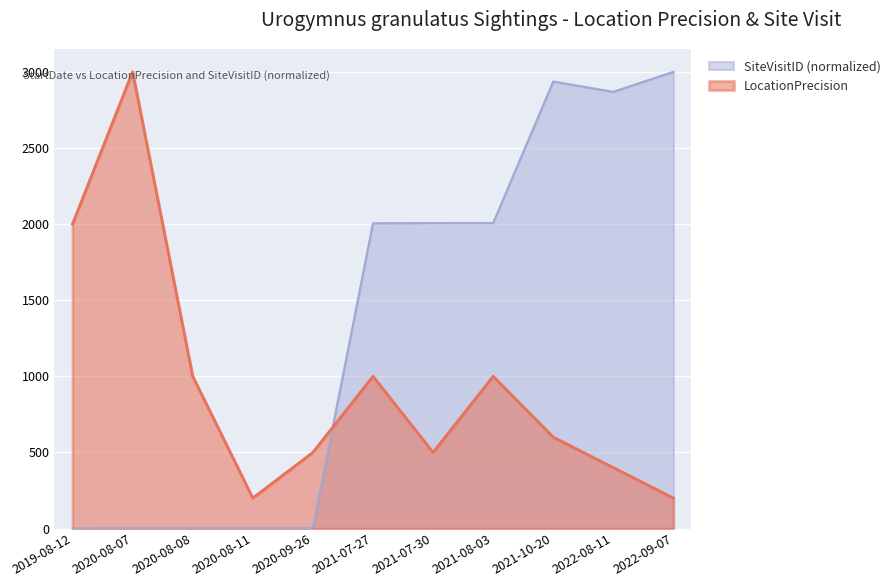

Reading left to right, list all the values displayed in this chart.

LocationPrecision: 2000.0	3000.0	1000.0	200.0	500.0	1000.0	500.0	1000.0	600.0	400.0	200.0
SiteVisitID: 0.0	1.8	1.8	1.9	2.3	2005.0	2006.8	2007.1	2936.2	2868.6	3000.0